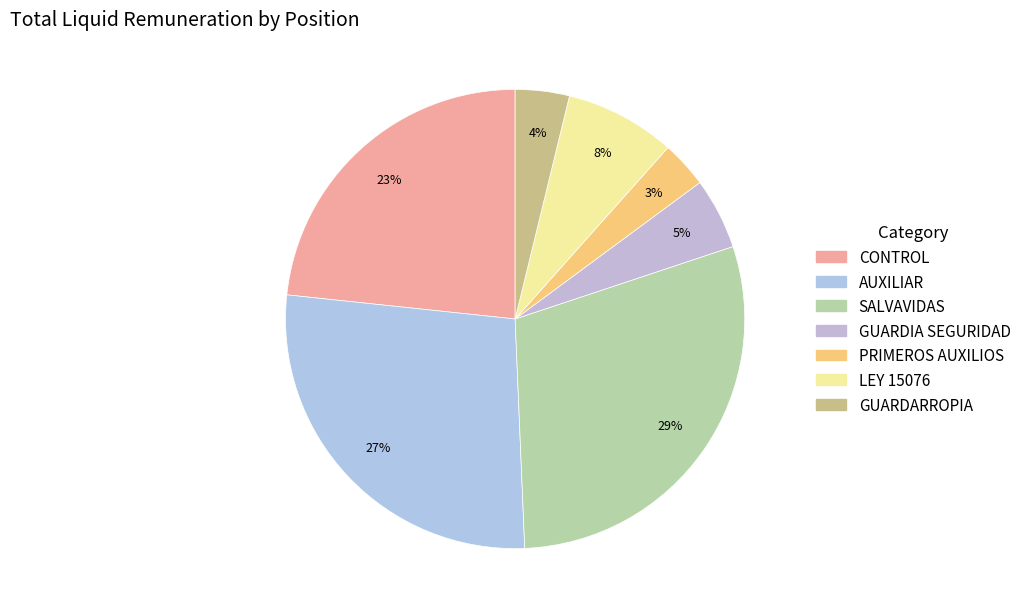

To the nearest percent, what portion does LEY 15076 represent?

8%